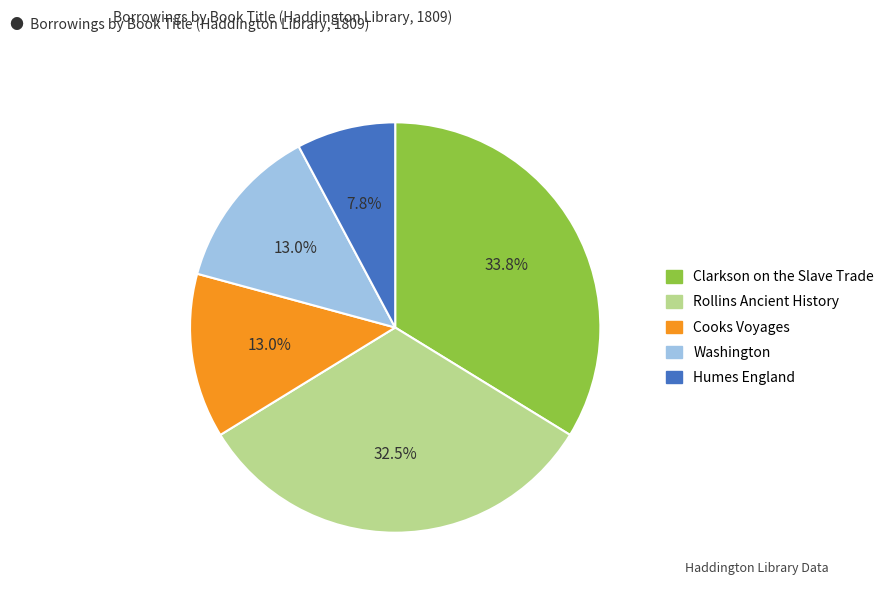

Between Rollins Ancient History and Clarkson on the Slave Trade, which is larger?

Clarkson on the Slave Trade